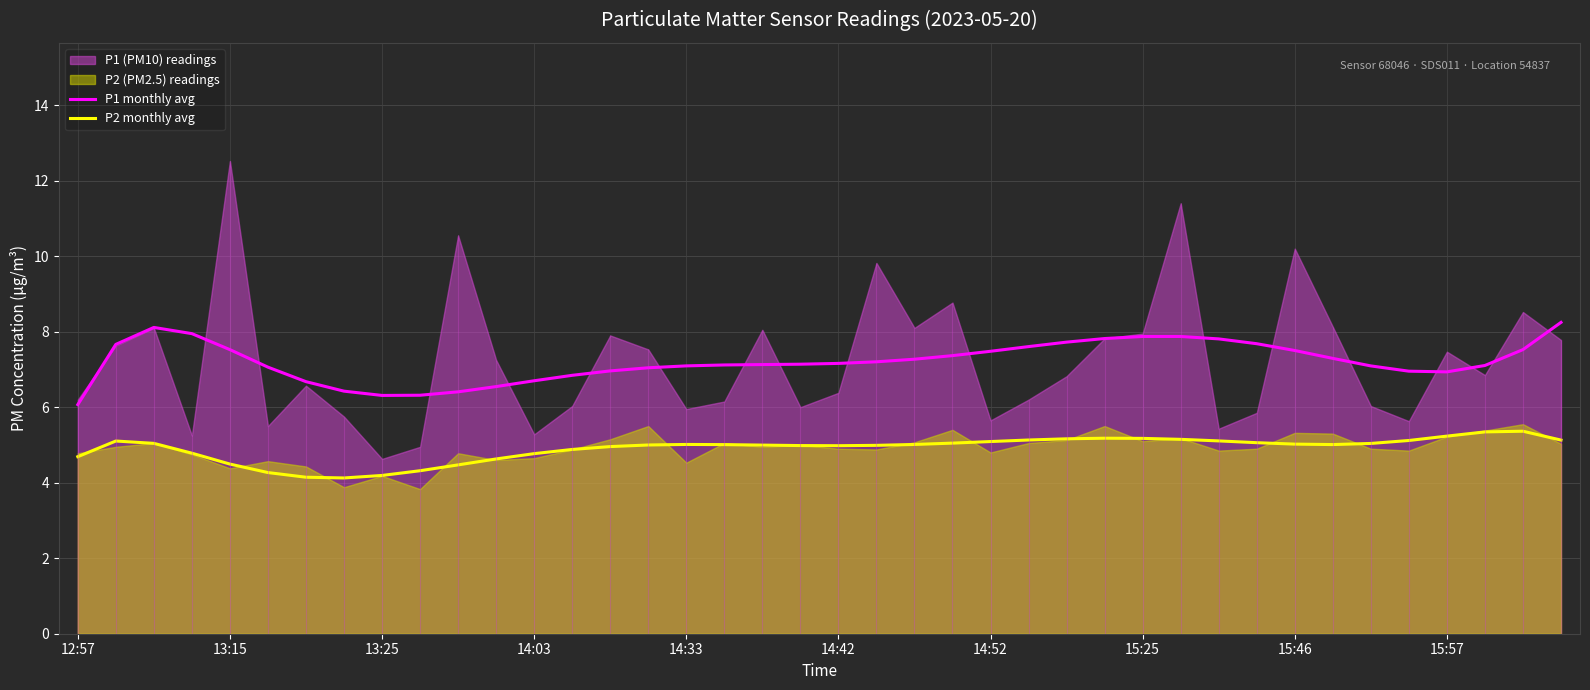

What is the spread (max minus min) of values at 12:57?

1.4